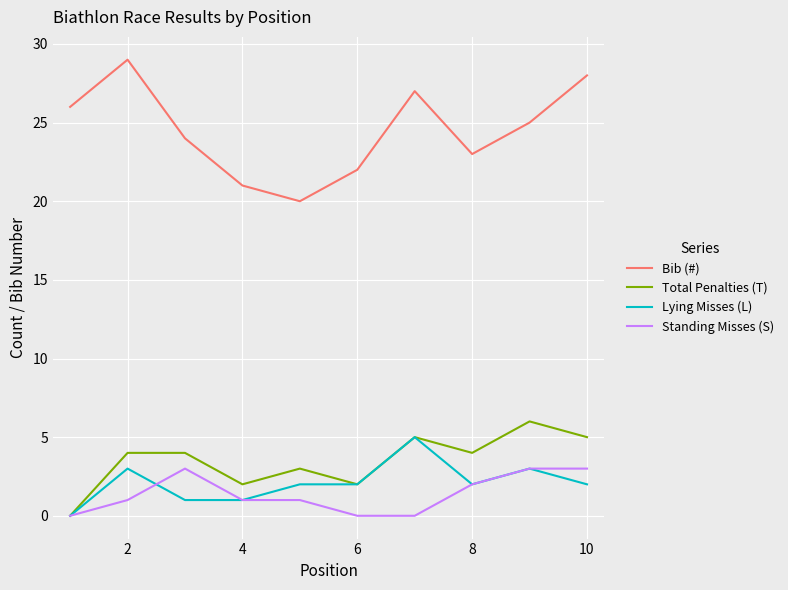

Which series has the largest range (max minus min)?

Bib (#)